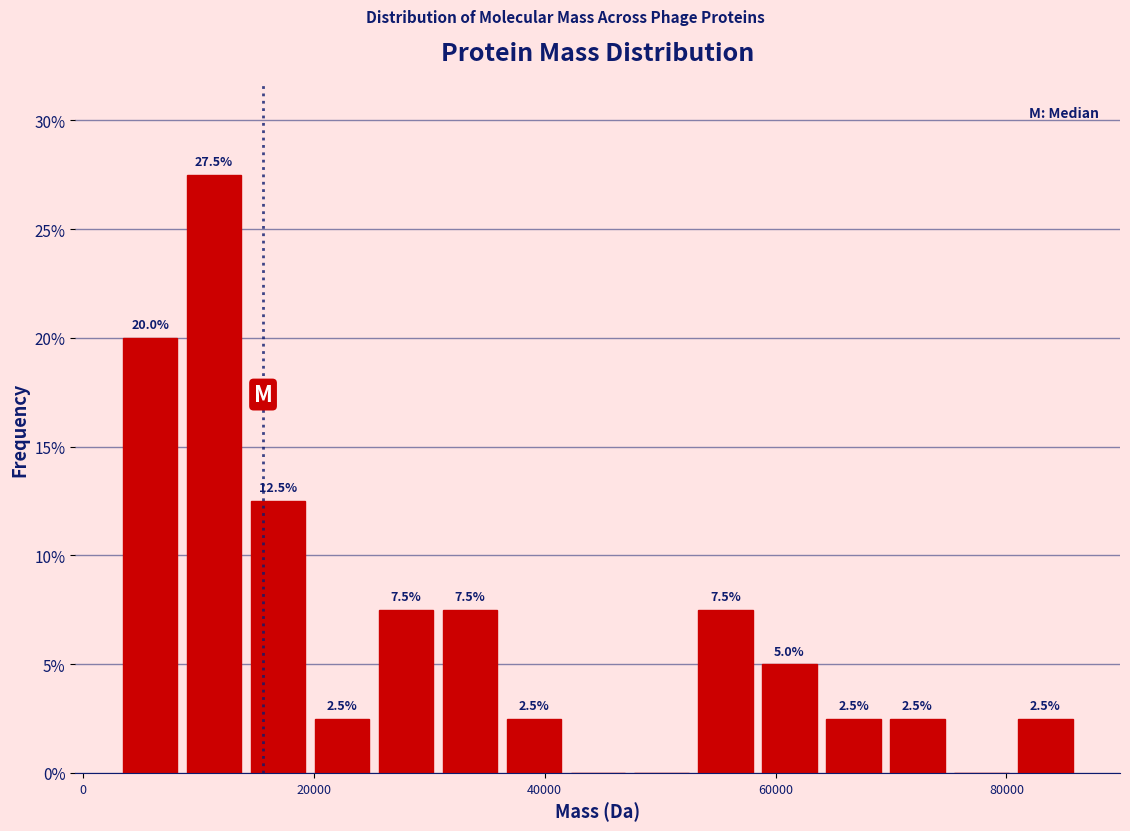

Around what value on the x-axis is the tallest bar? Give the approximate position of its centre, as read against the axis.

12000